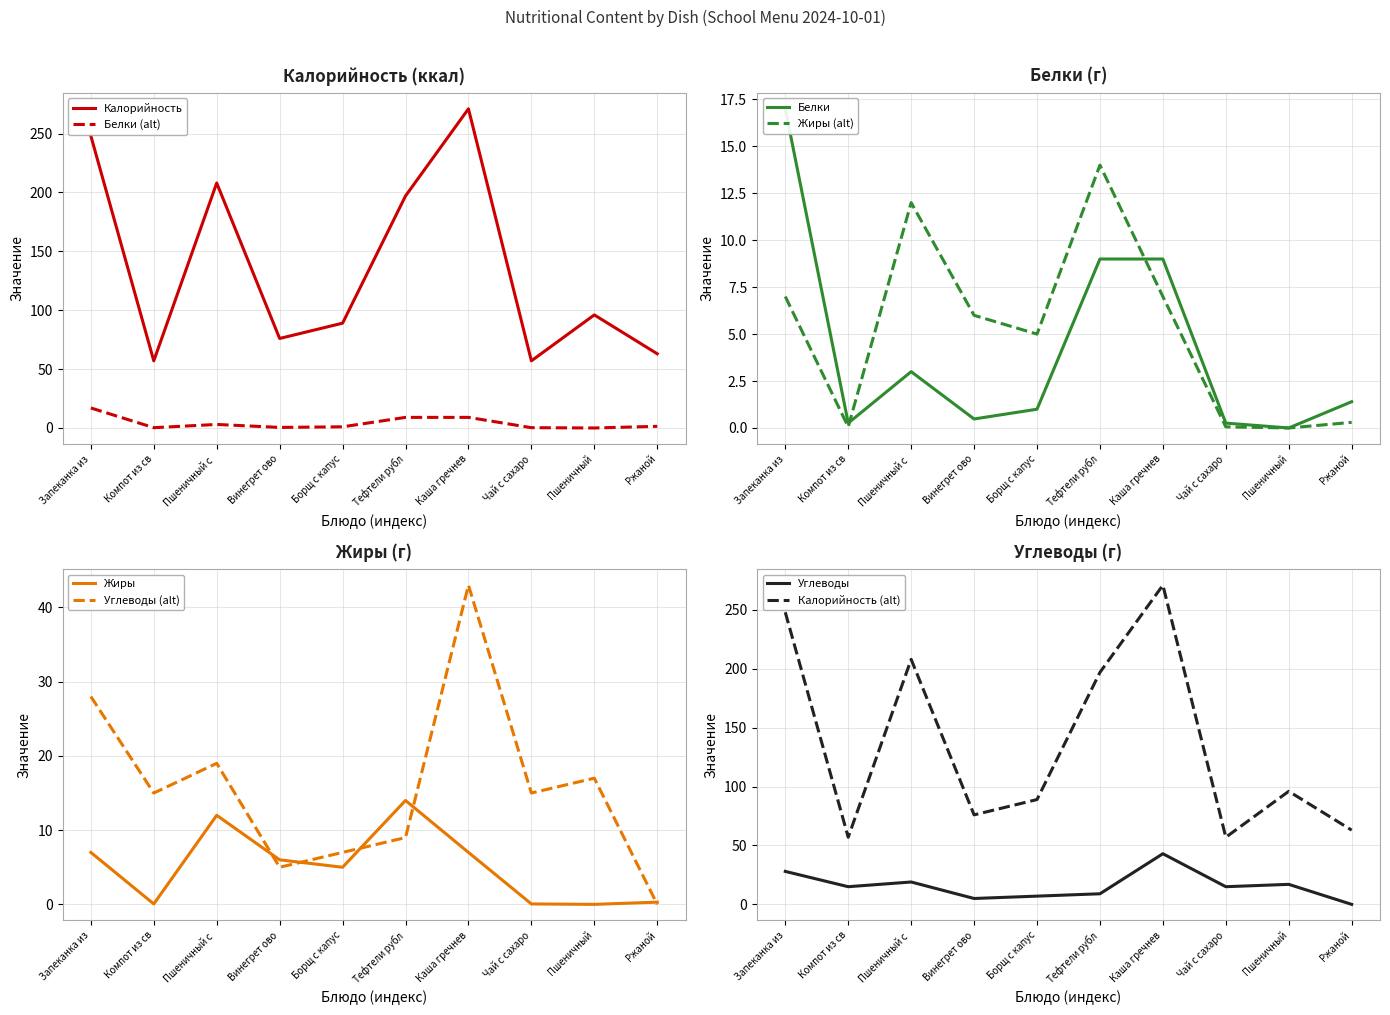

Which series has the largest total across all categories?

Калорийность